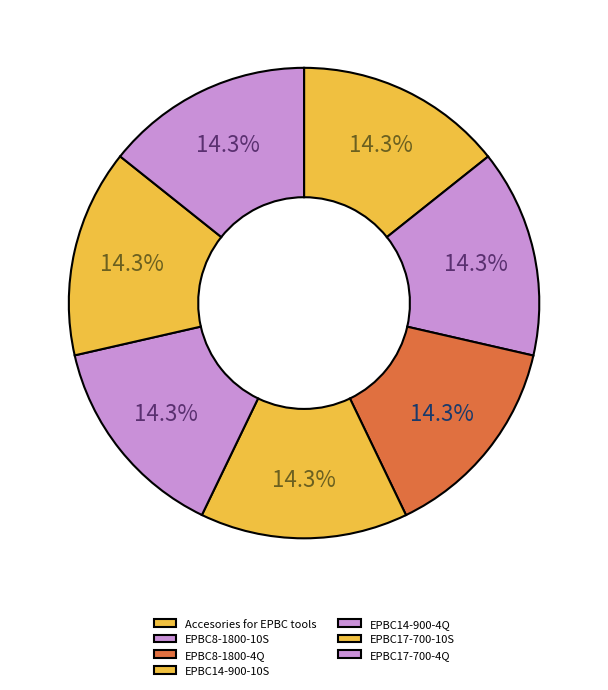

To the nearest percent, what percentage of the pie is Accesories for EPBC tools?

14%